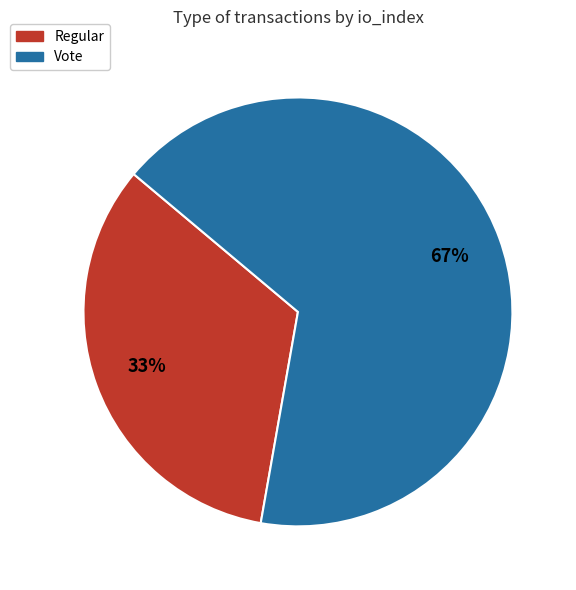

Is the sum of Regular and Vote greater than half?

Yes